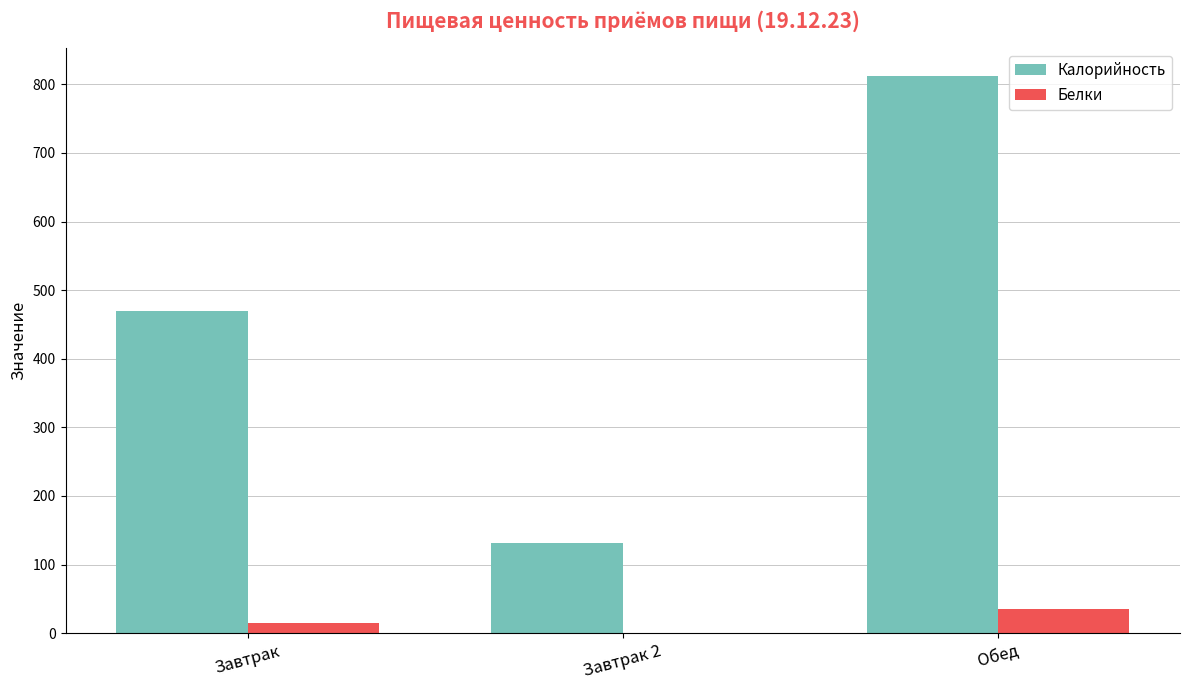

What are all the series names shown in the legend?

Калорийность, Белки